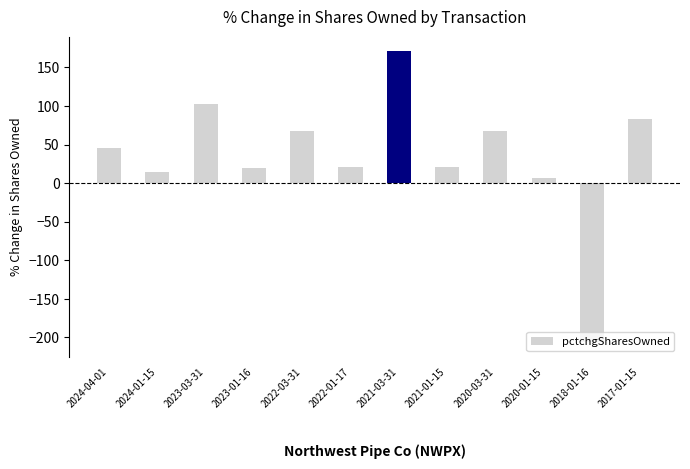

What is the sum of all values?

414